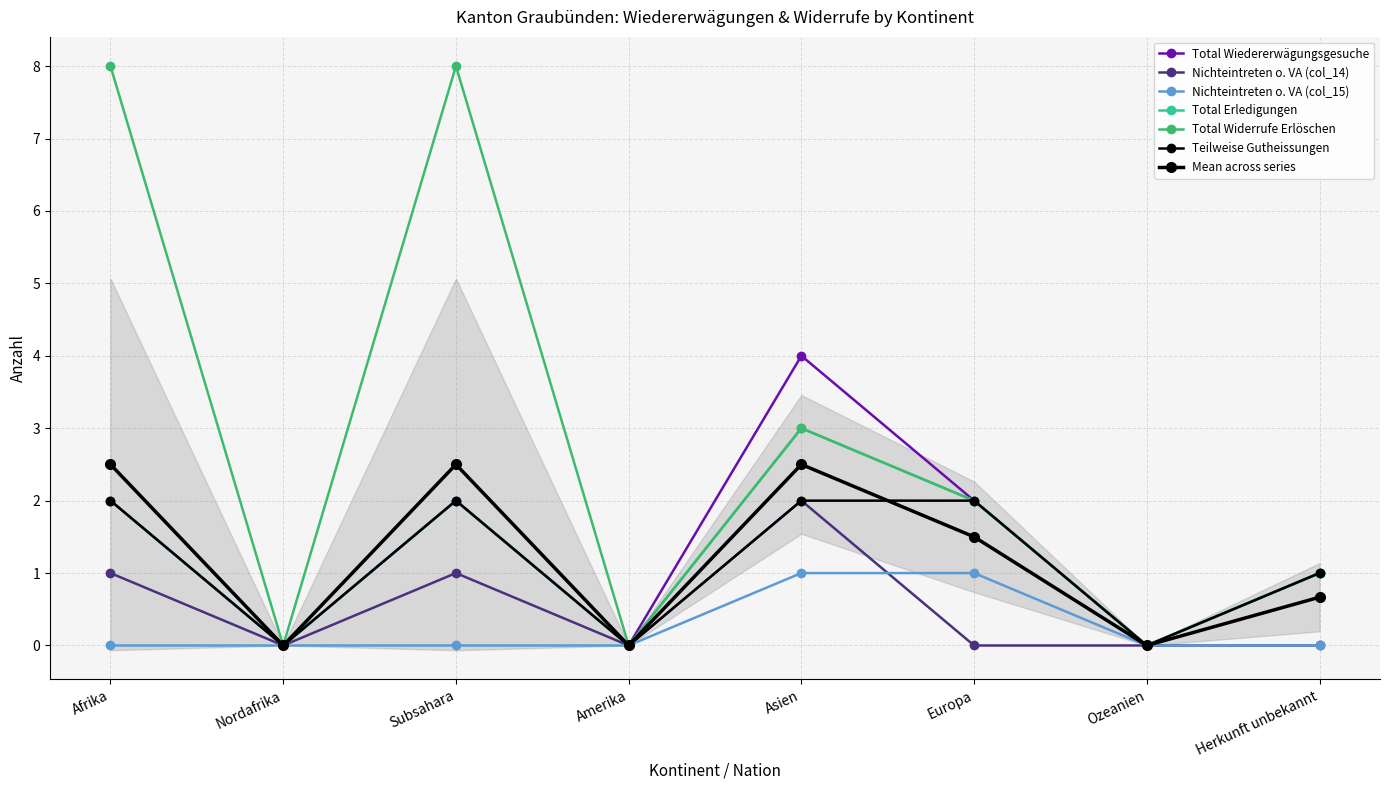

What is the difference between the second highest and minimum values in the Total Widerrufe Erlöschen series?

8.0